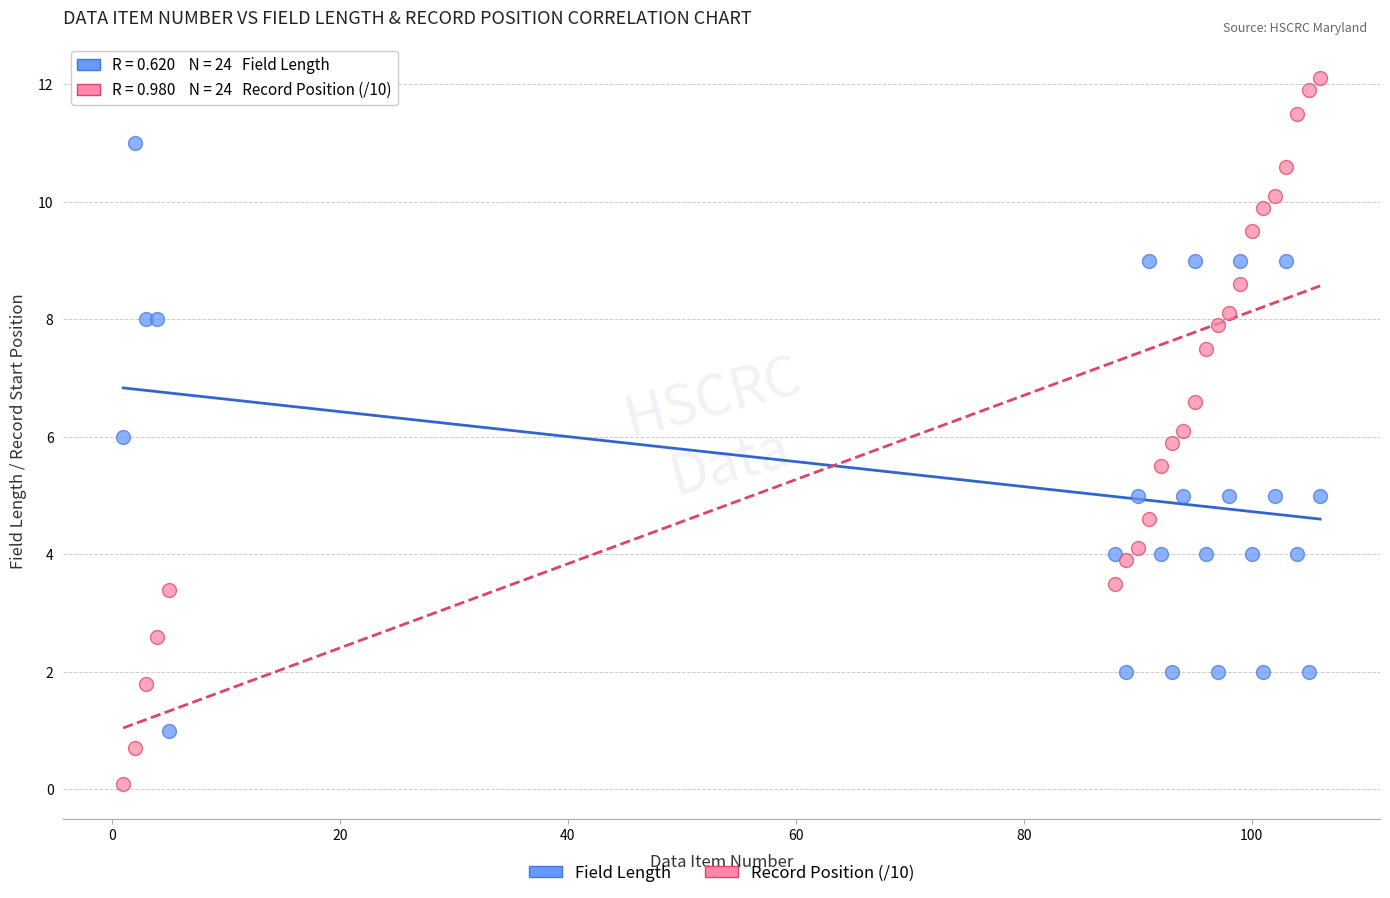

Which series contains the highest Y value?

Record Position (/10)